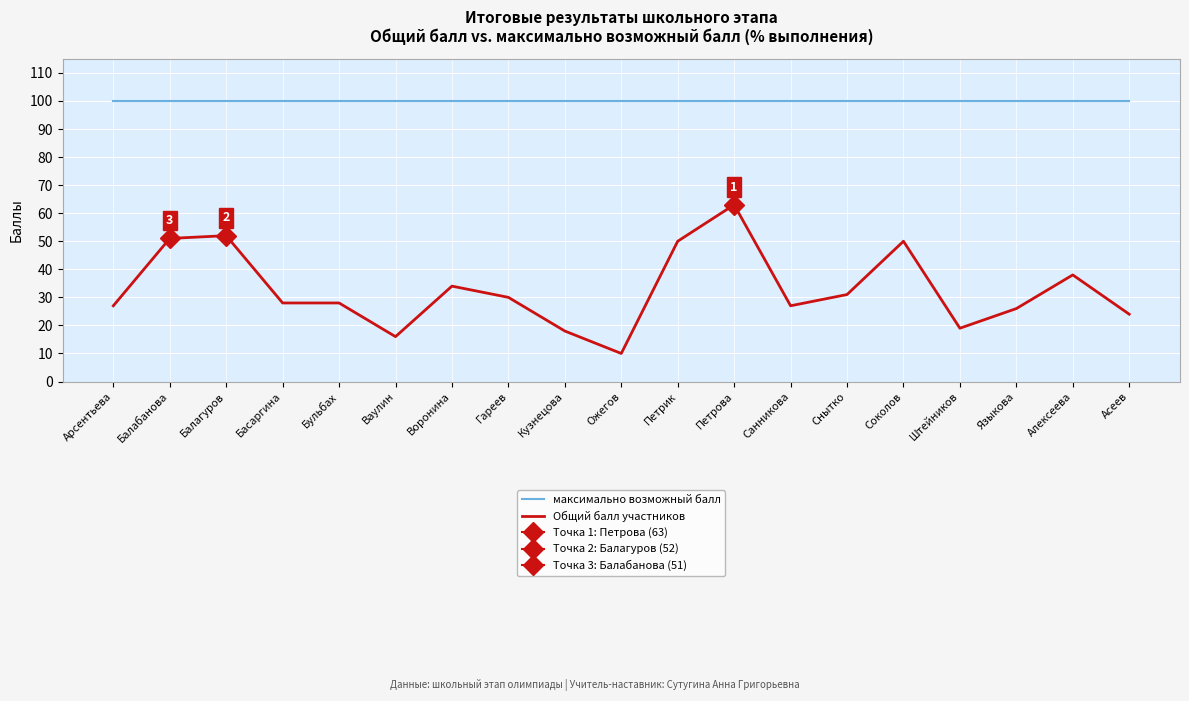

Which series has the largest total across all categories?

максимально возможный балл